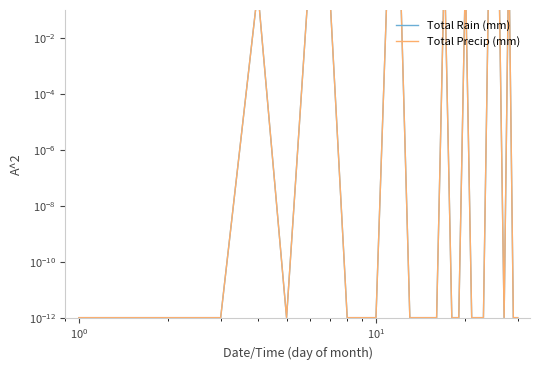

True or false: Total Precip (mm) and Total Rain (mm) intersect in this chart.

False